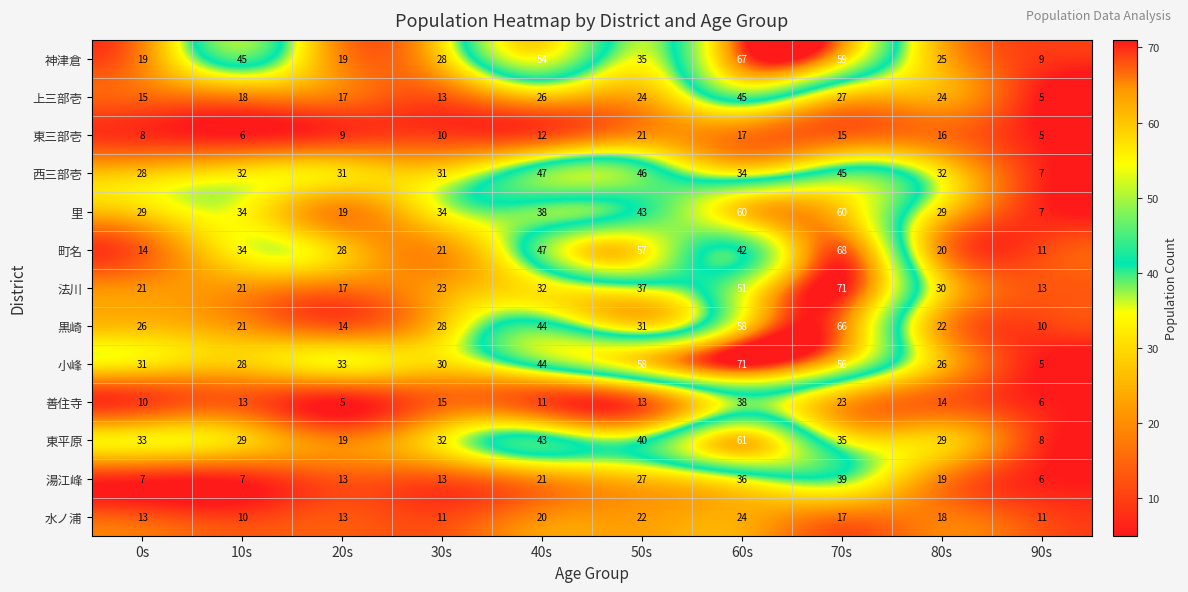

The 東三部壱 series shows 5 at 90s. True or false?

True